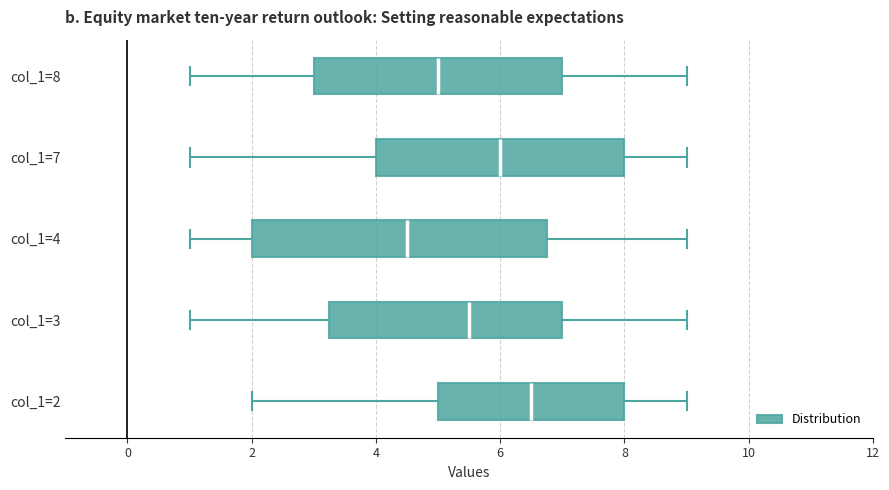

Comparing the boxes themselves (not the whiskers), which one is the widest?

col_1=4